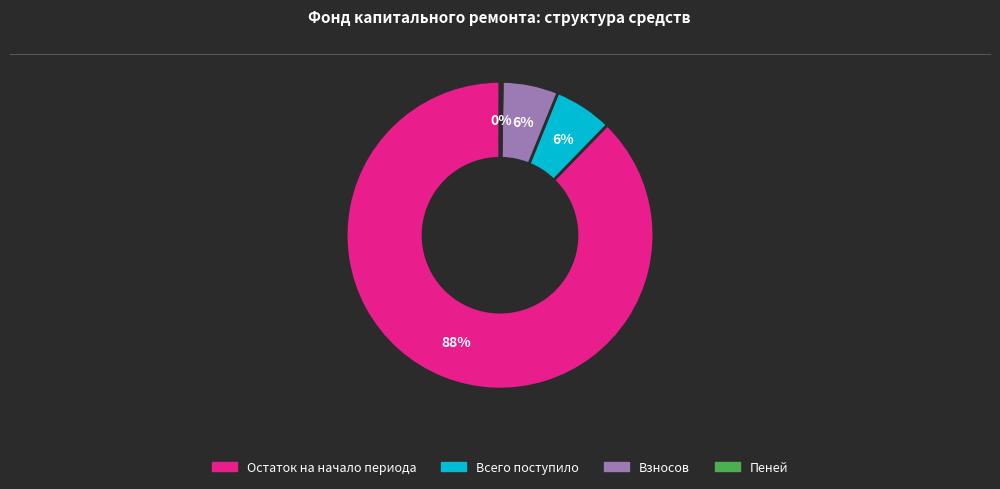

To the nearest percent, what is the average slice percentage?

25%